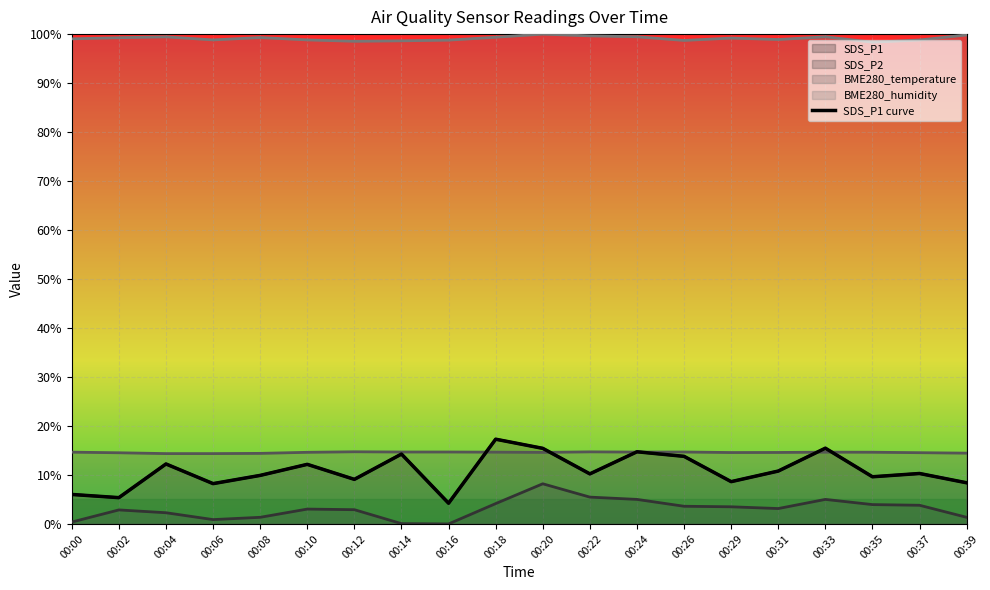

How many data points does each series have?

20